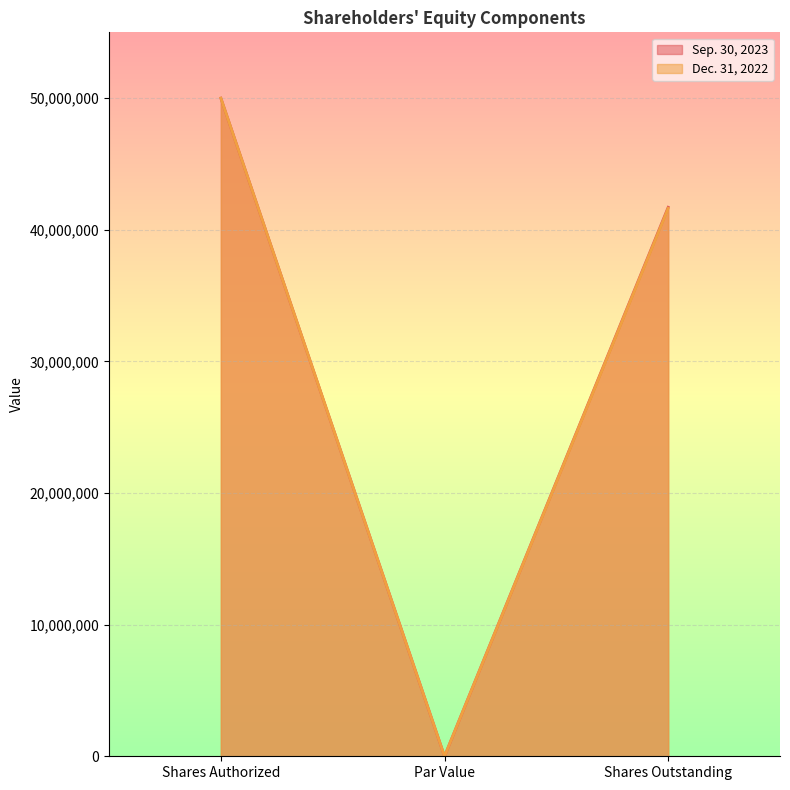

What are all the series names shown in the legend?

Sep. 30, 2023, Dec. 31, 2022